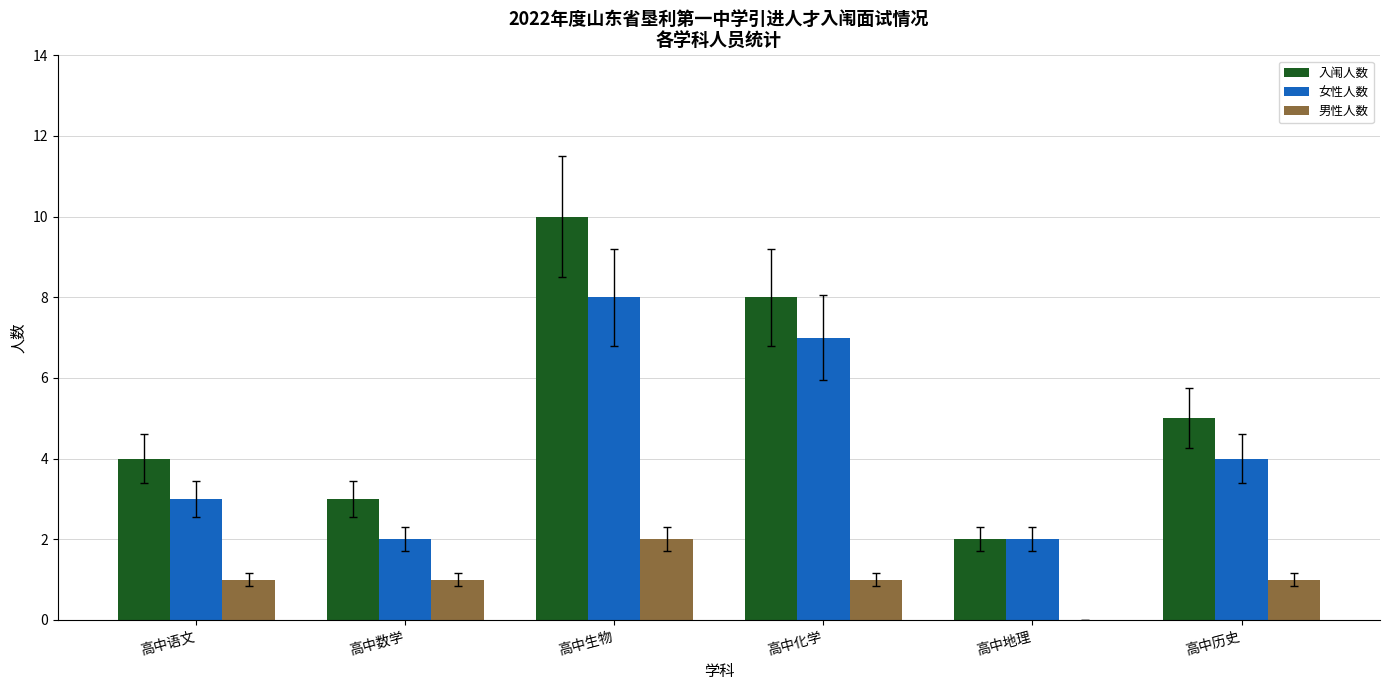

Count the number of categories in the chart.

6